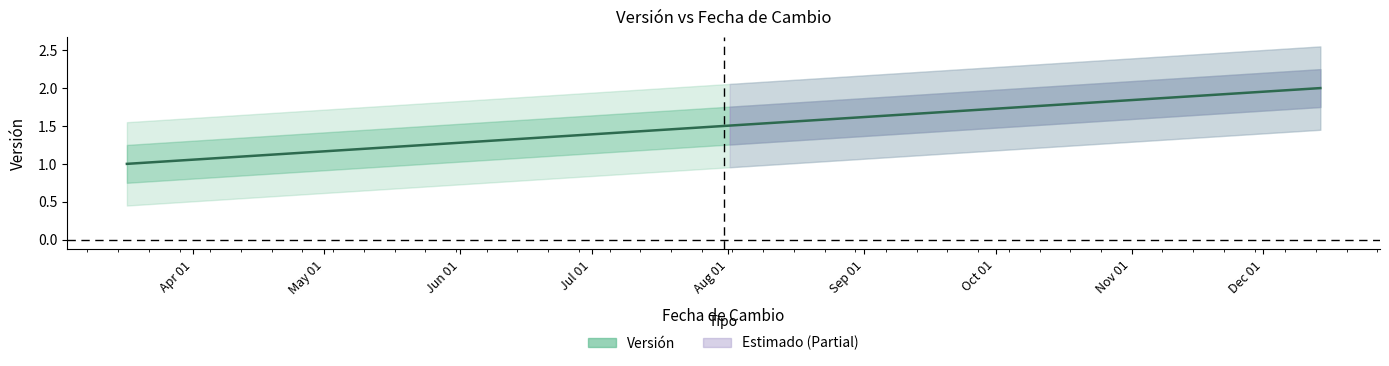

Which label corresponds to the smallest value in the chart?

2022-03-17